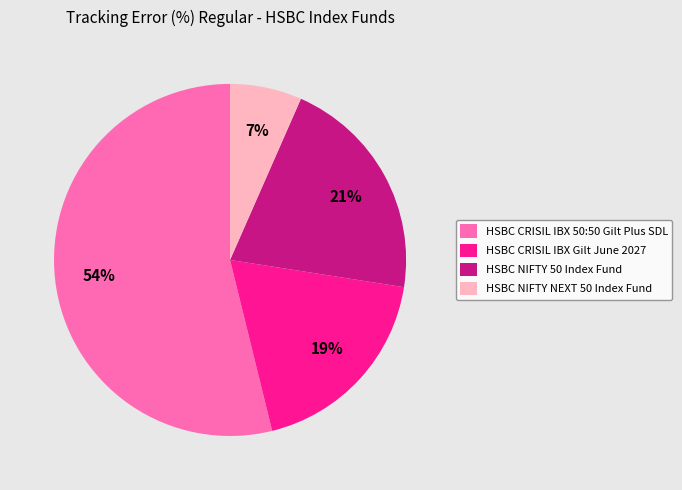

True or false: HSBC NIFTY 50 Index Fund accounts for 21% of the total.

True